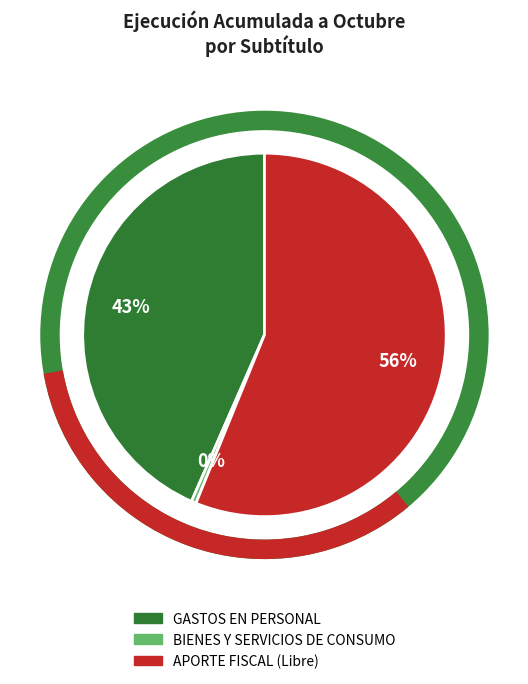

True or false: GASTOS EN PERSONAL accounts for 43% of the total.

True